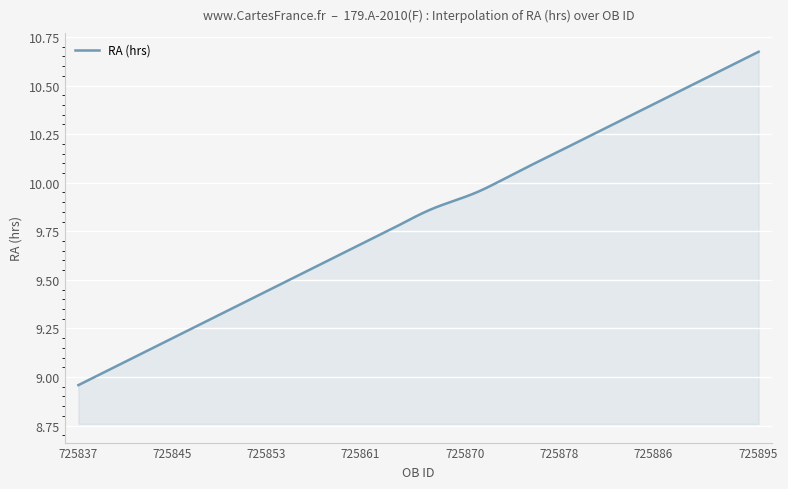

How many lines are shown in the chart?

1